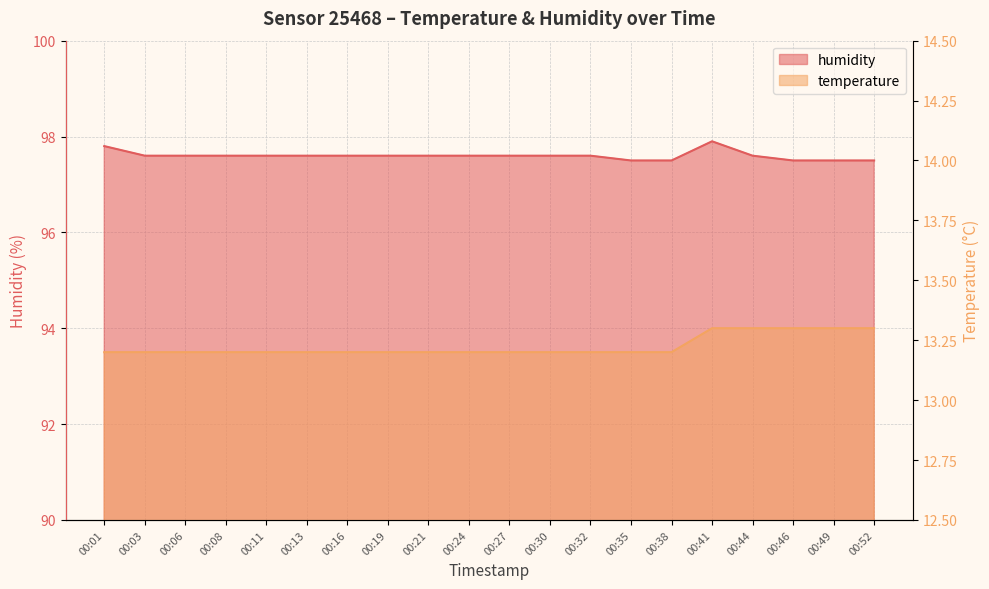

Is it true that temperature equals 13.2 at 00:24?

True